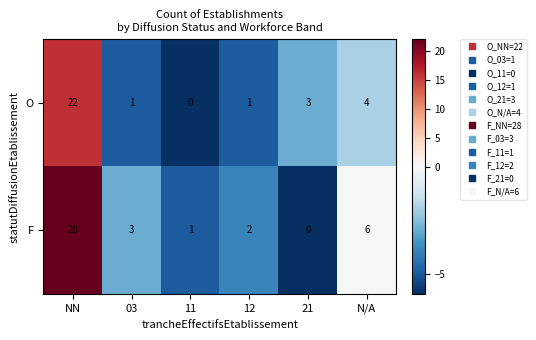

What is the sum of the O values at N/A and 11?

4